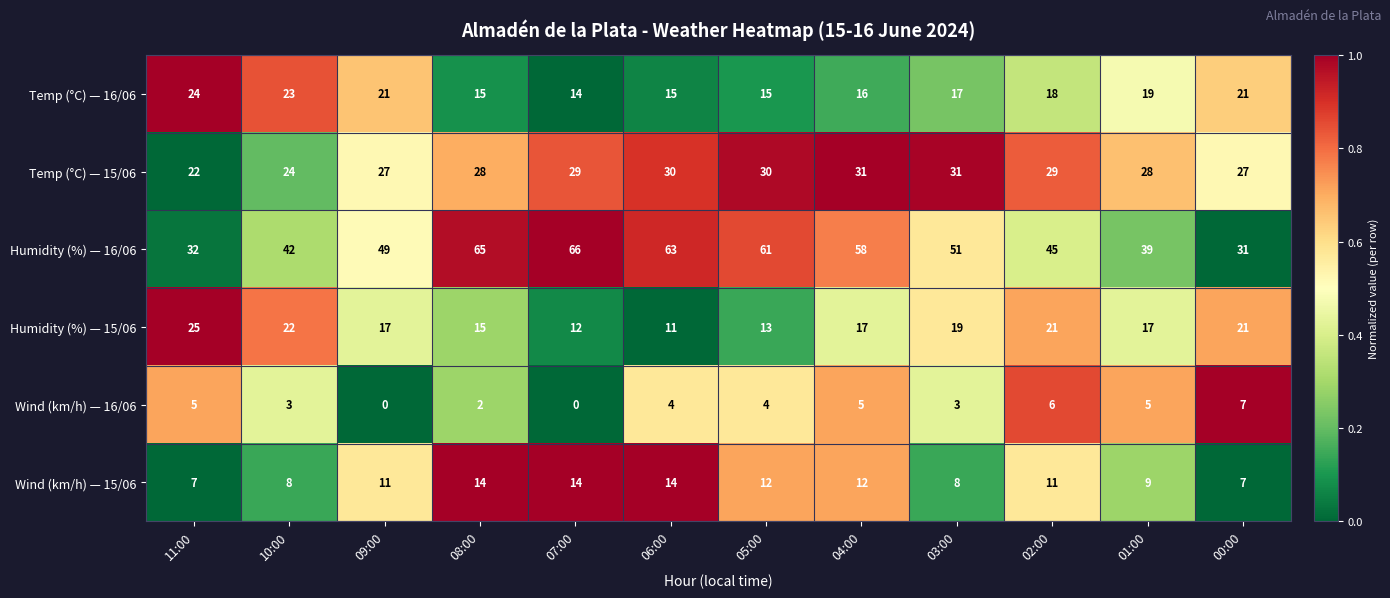

What is the sum of all Wind (km/h) — 16/06 values?

44